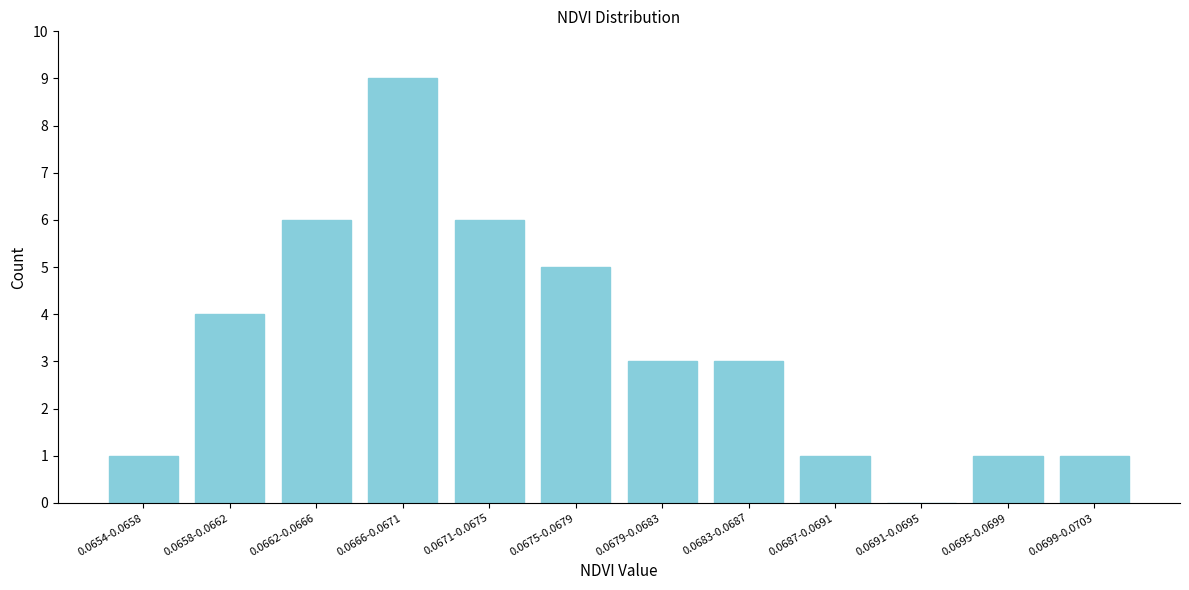

Reading left to right, transcribe all the data shown in this chart.

0.0654-0.0658=1	0.0658-0.0662=4	0.0662-0.0666=6	0.0666-0.0671=9	0.0671-0.0675=6	0.0675-0.0679=5	0.0679-0.0683=3	0.0683-0.0687=3	0.0687-0.0691=1	0.0691-0.0695=0	0.0695-0.0699=1	0.0699-0.0703=1